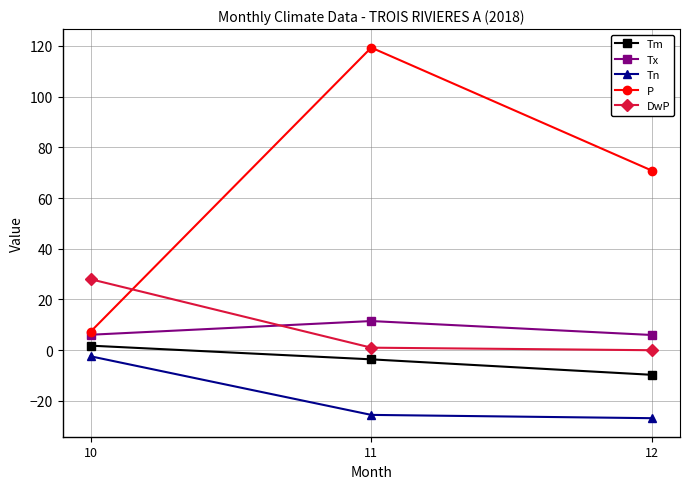

What is the difference between the maximum and second lowest values in the DwP series?

27.0